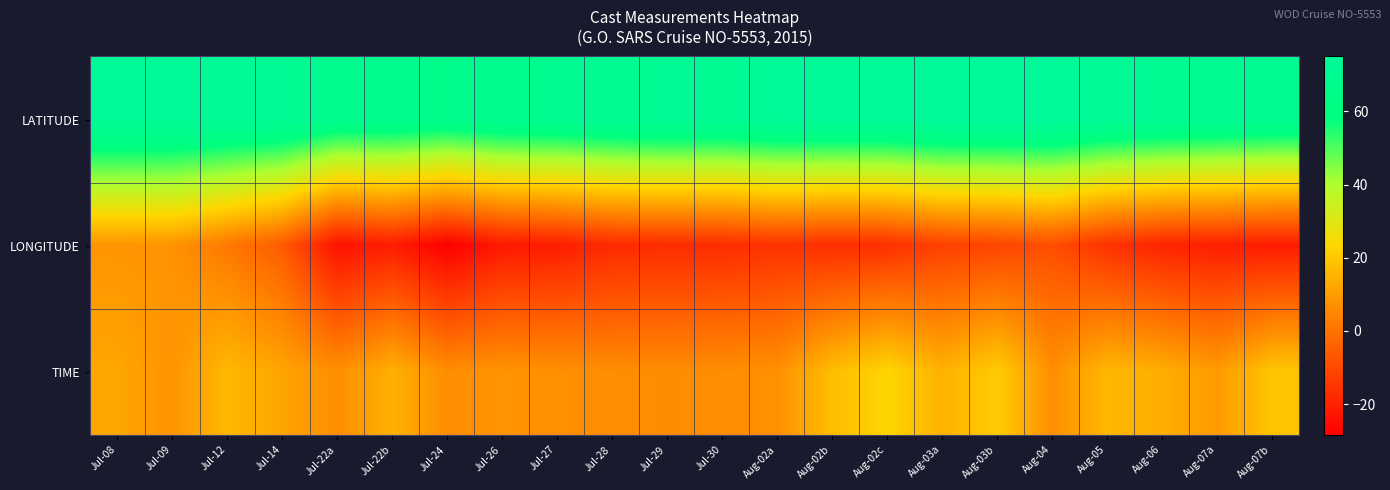

Reading right to left, list all the values displayed in this chart.

LATITUDE: Aug-07b=69.1	Aug-07a=70.2	Aug-06=70.8	Aug-05=72.1	Aug-04=75.0	Aug-03b=75.0	Aug-03a=74.9	Aug-02c=73.2	Aug-02b=73.2	Aug-02a=73.1	Jul-30=70.8	Jul-29=71.5	Jul-28=70.1	Jul-27=68.7	Jul-26=67.9	Jul-24=65.4	Jul-22b=66.6	Jul-22a=66.4	Jul-14=71.3	Jul-12=72.3	Jul-09=73.5	Jul-08=73.6
LONGITUDE: Aug-07b=-21.3	Aug-07a=-20.4	Aug-06=-19.1	Aug-05=-15.8	Aug-04=-8.8	Aug-03b=-10.9	Aug-03a=-11.9	Aug-02c=-16.3	Aug-02b=-16.5	Aug-02a=-15.7	Jul-30=-17.1	Jul-29=-17.1	Jul-28=-17.7	Jul-27=-20.9	Jul-26=-21.9	Jul-24=-28.3	Jul-22b=-20.9	Jul-22a=-23.7	Jul-14=-5.7	Jul-12=1.6	Jul-09=8.0	Jul-08=8.3
TIME: Aug-07b=19.5	Aug-07a=9.5	Aug-06=13.9	Aug-05=16.2	Aug-04=6.9	Aug-03b=21.0	Aug-03a=14.8	Aug-02c=23.2	Aug-02b=17.4	Aug-02a=7.2	Jul-30=6.6	Jul-29=6.3	Jul-28=6.6	Jul-27=7.1	Jul-26=8.1	Jul-24=6.6	Jul-22b=14.5	Jul-22a=6.8	Jul-14=11.8	Jul-12=16.3	Jul-09=8.0	Jul-08=12.2